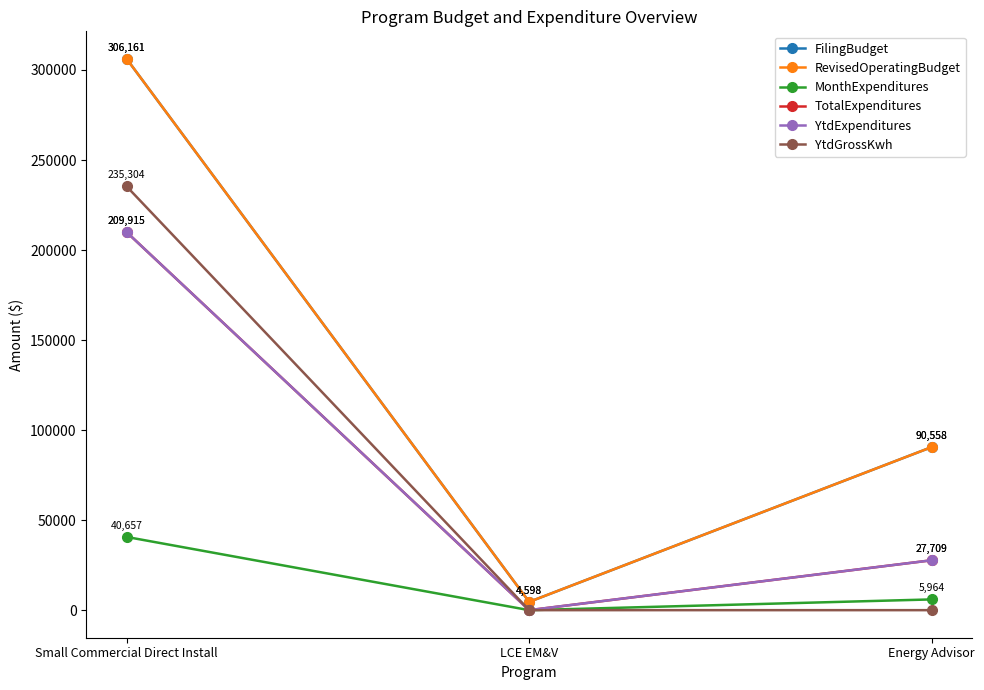

Rank the series by their maximum value, from lowest to highest.

MonthExpenditures, TotalExpenditures, YtdExpenditures, YtdGrossKwh, FilingBudget, RevisedOperatingBudget